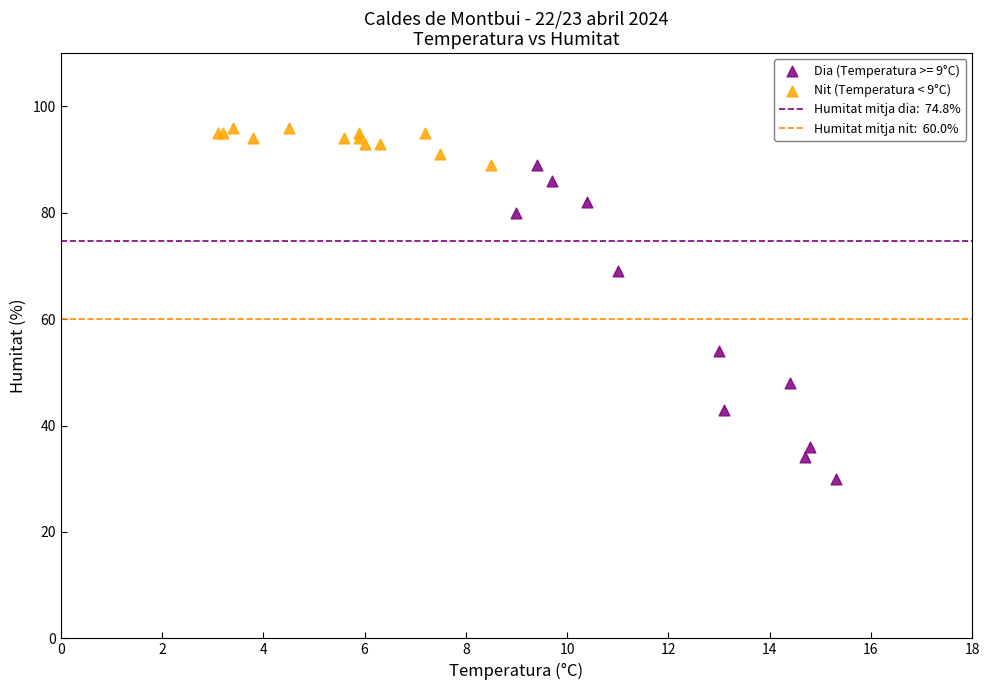

Which series has the largest Y range (max minus min)?

Dia (Temperatura >= 9°C)